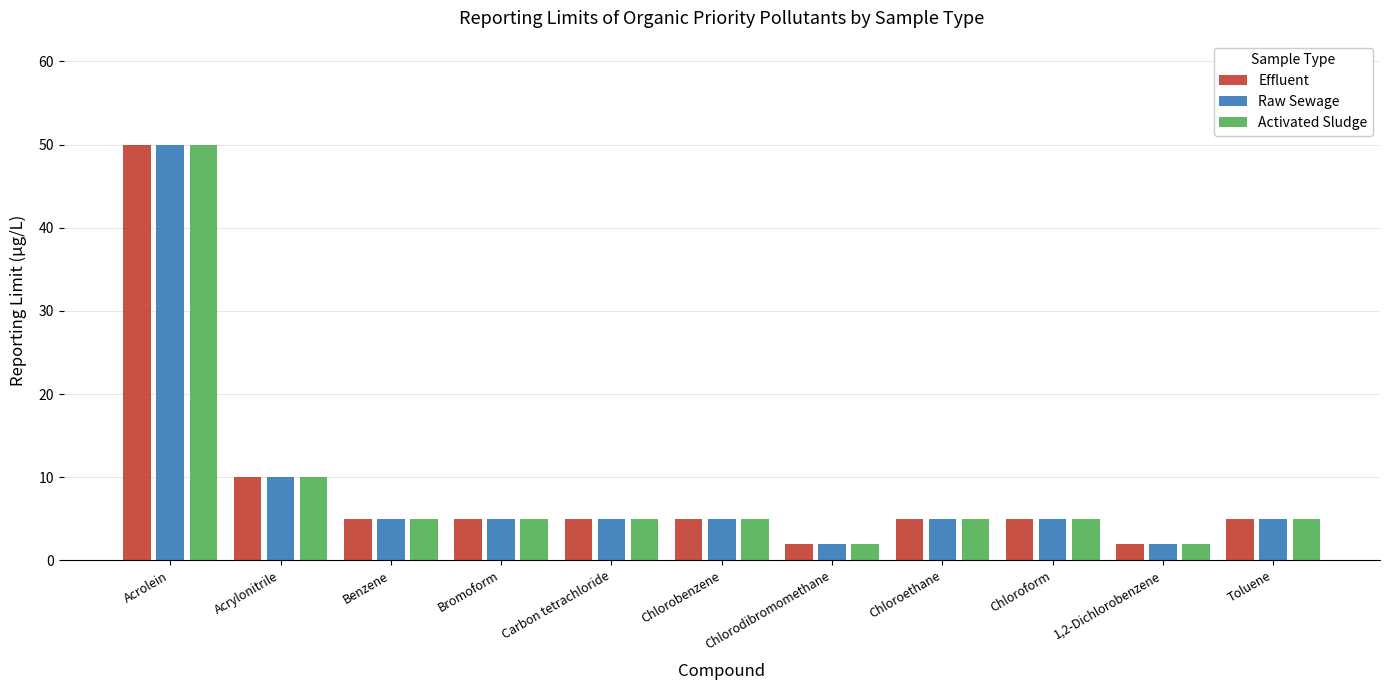

What are all the series names shown in the legend?

Effluent, Raw Sewage, Activated Sludge